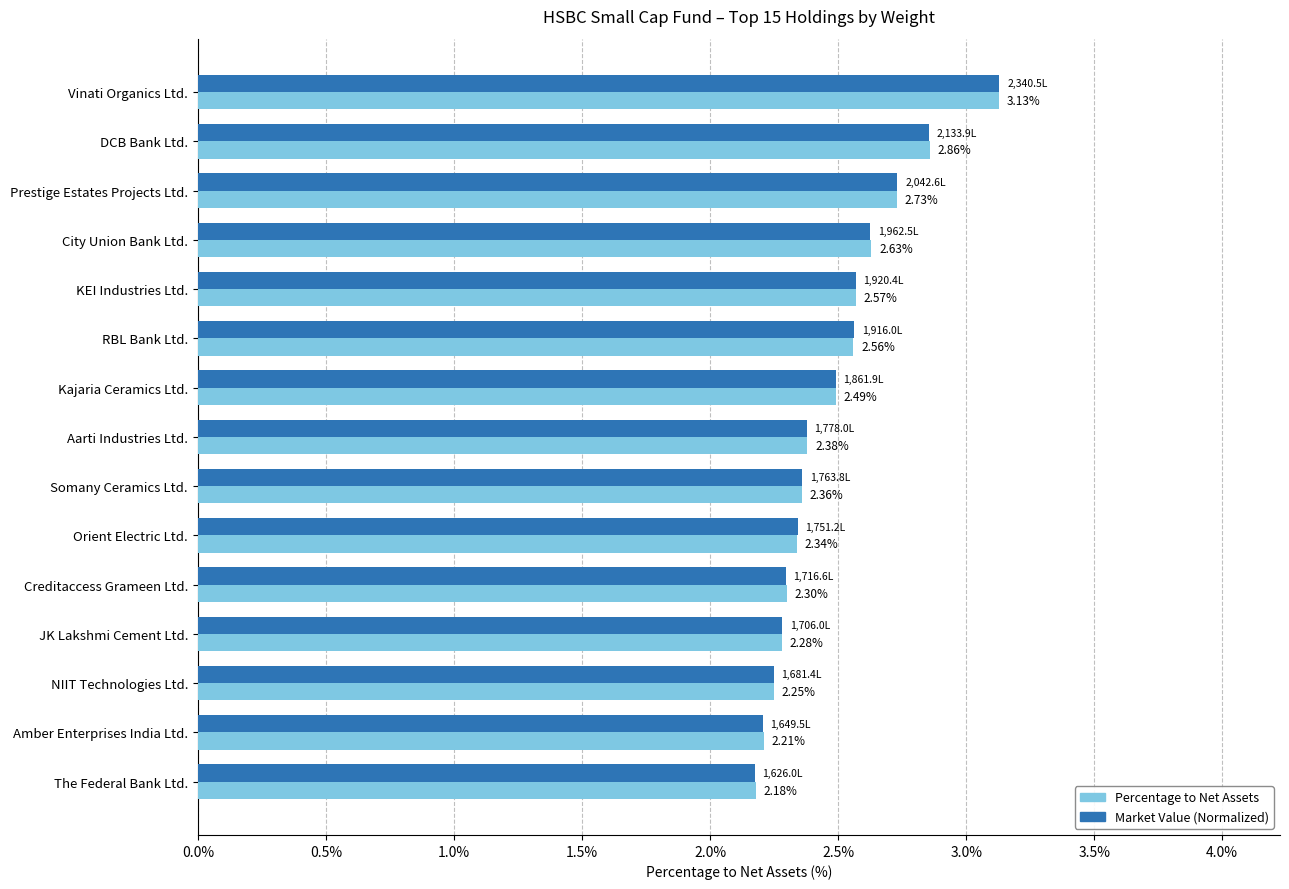

Which category has the lowest value across all series?

The Federal Bank Ltd.